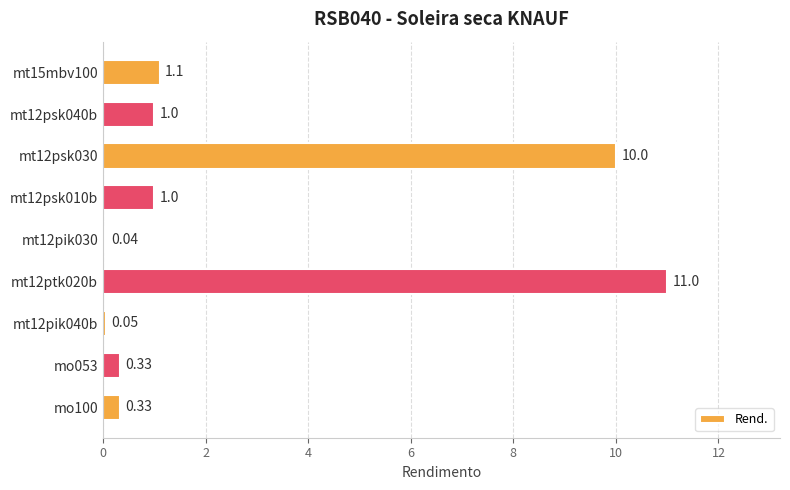

Between mt12psk030 and mt12psk010b, which is larger?

mt12psk030